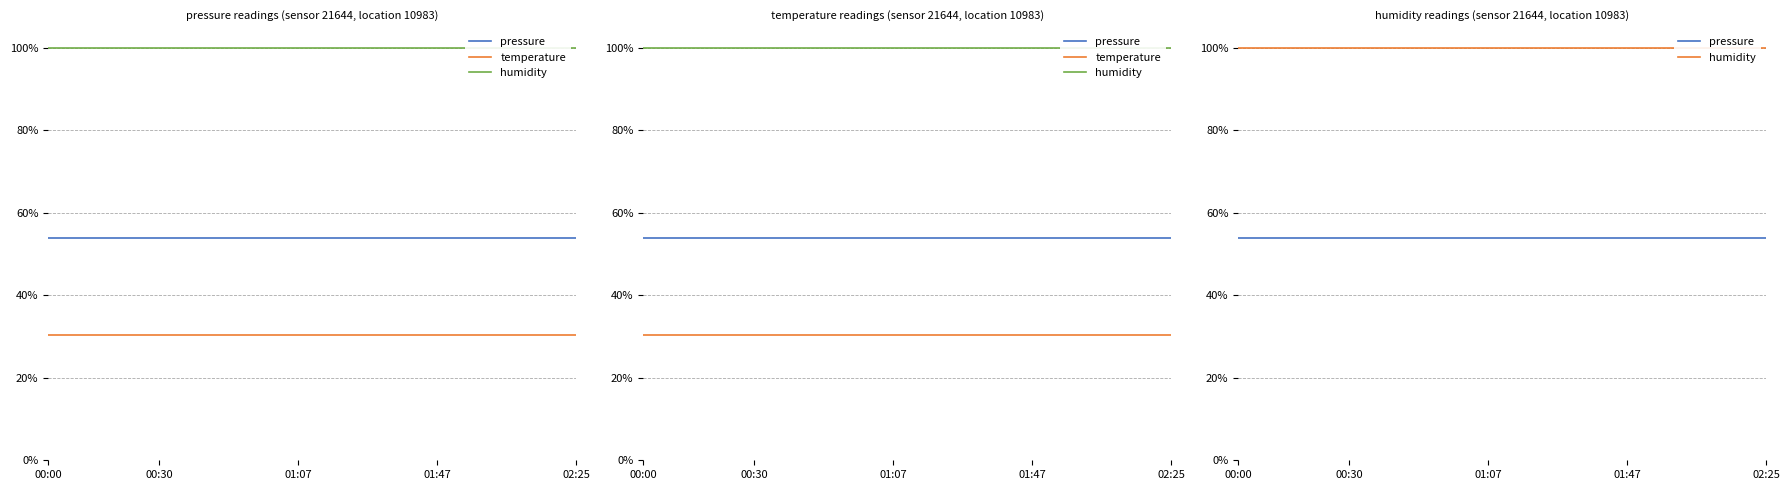

What is the label of the 6th point from the right?

01:47